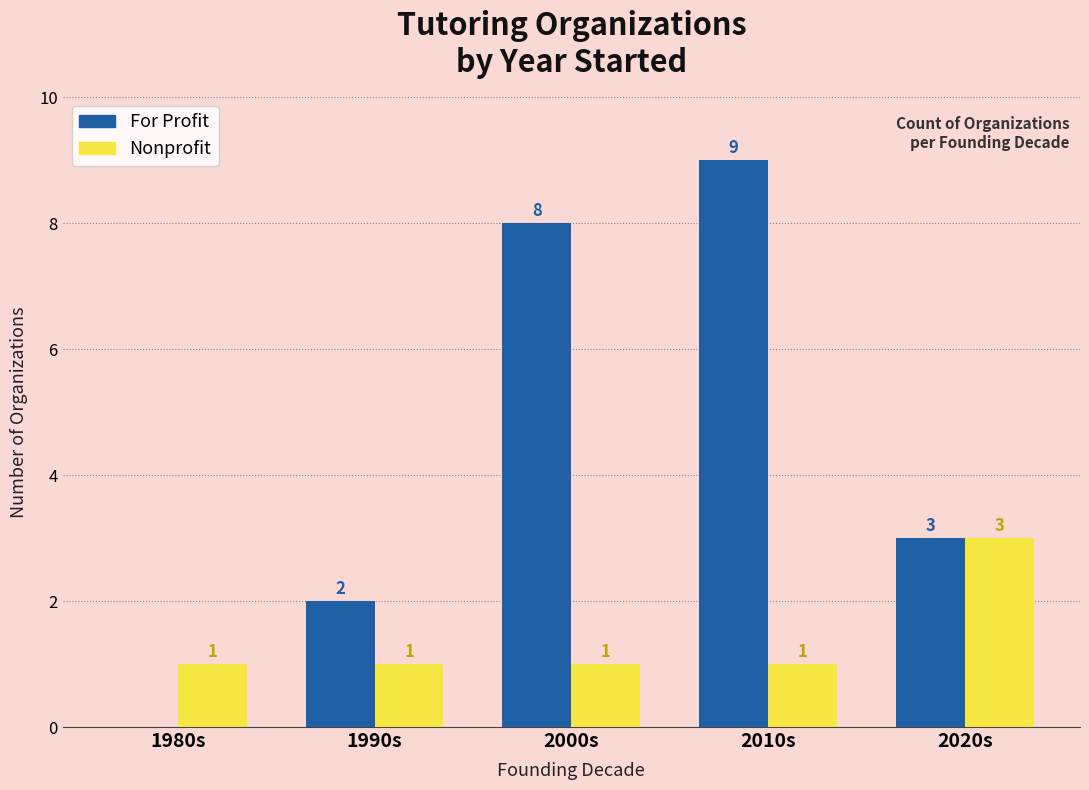

At which label does For Profit reach its peak?

2010s